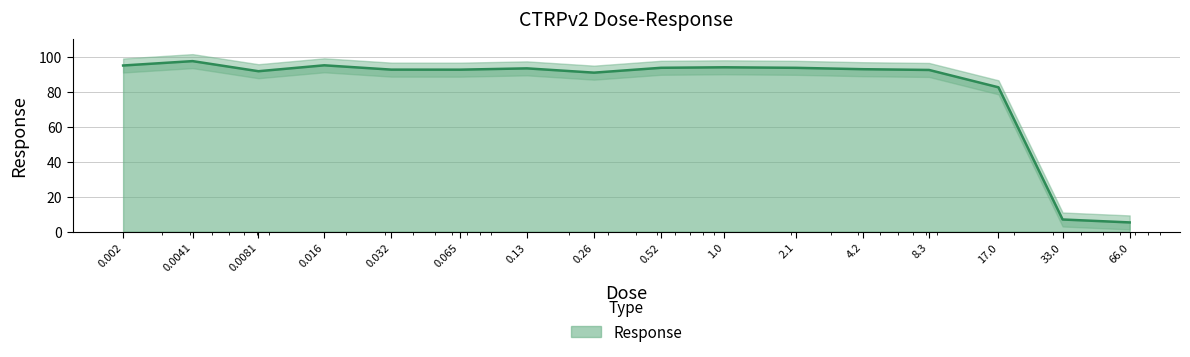

What position from the left is 33.0?

15